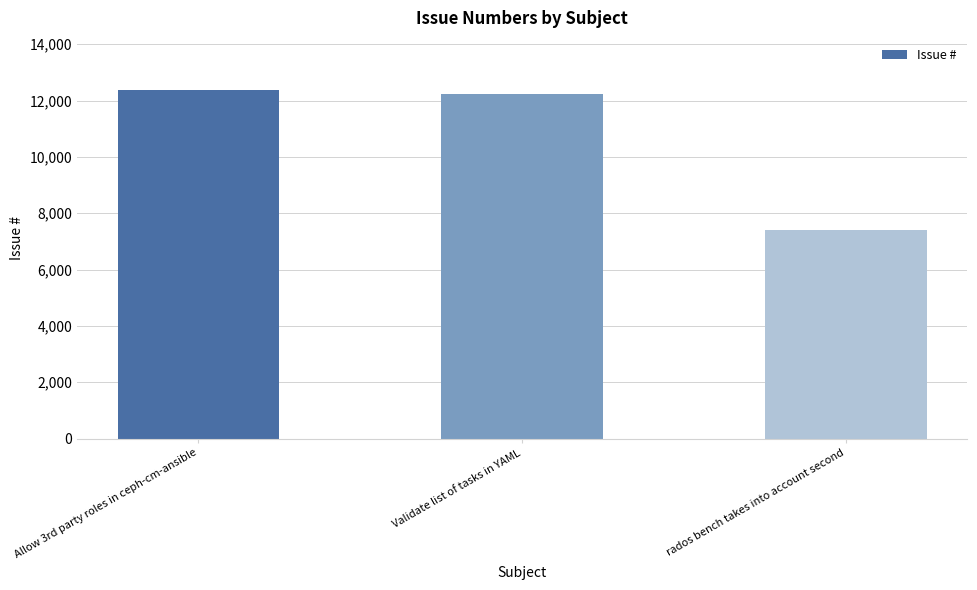

List the labels in order of value, smallest first.

rados bench takes into account second, Validate list of tasks in YAML, Allow 3rd party roles in ceph-cm-ansible